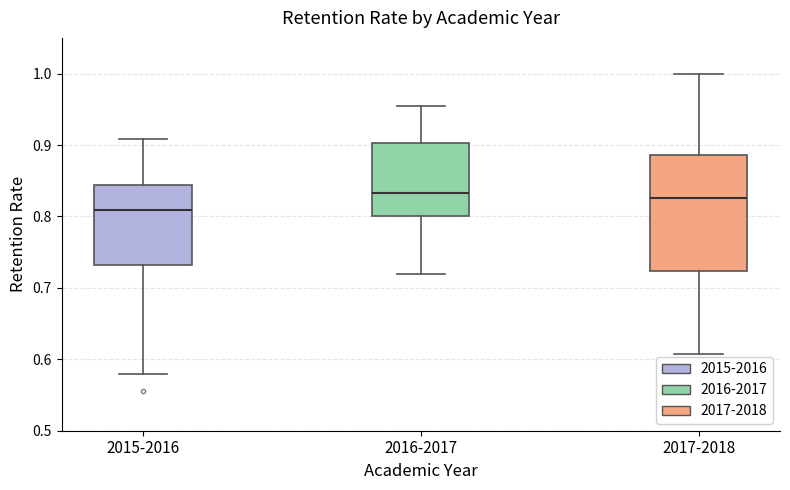

Which box has the lowest median line?

2015-2016